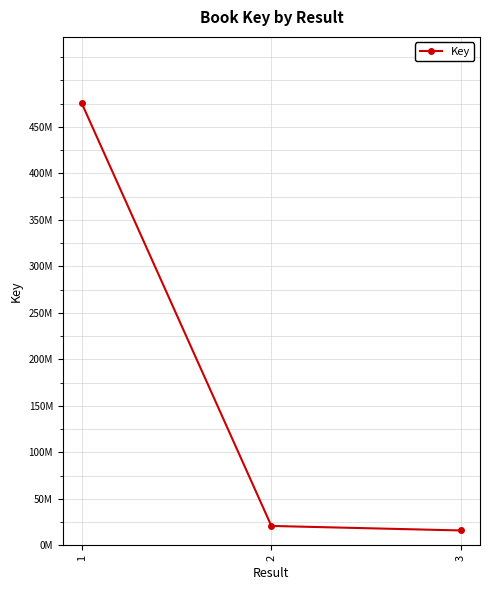

What is the change in value from 1 to 3?

-459371241